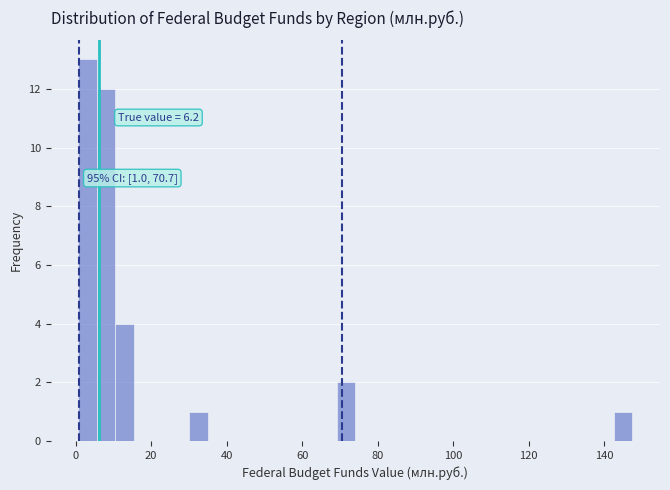

Around what value on the x-axis is the tallest bar? Give the approximate position of its centre, as read against the axis.

4